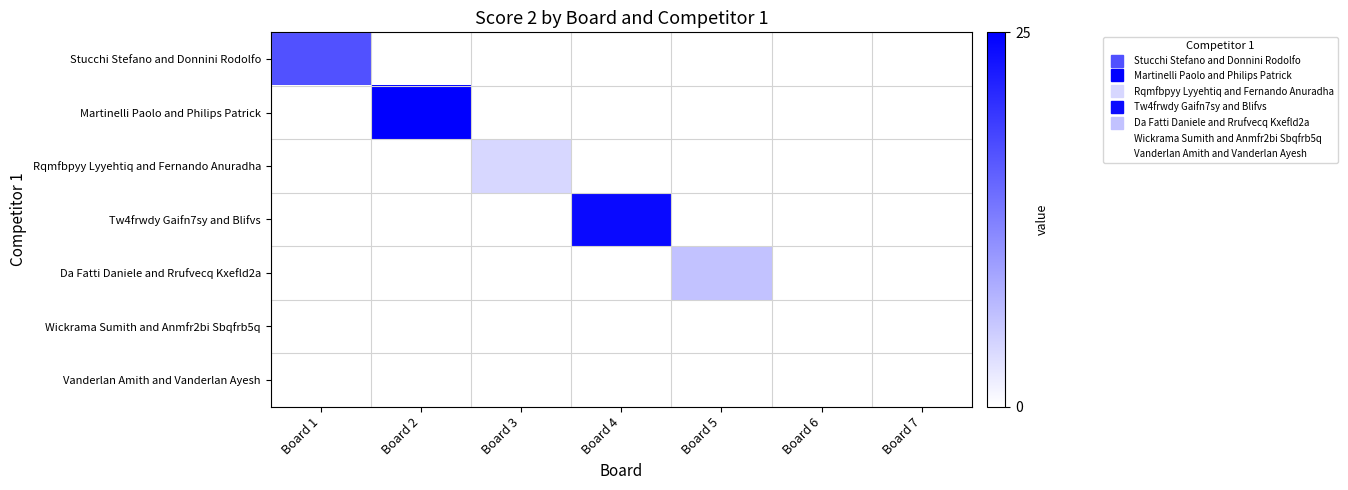

Which category has the lowest value across all series?

Board 2